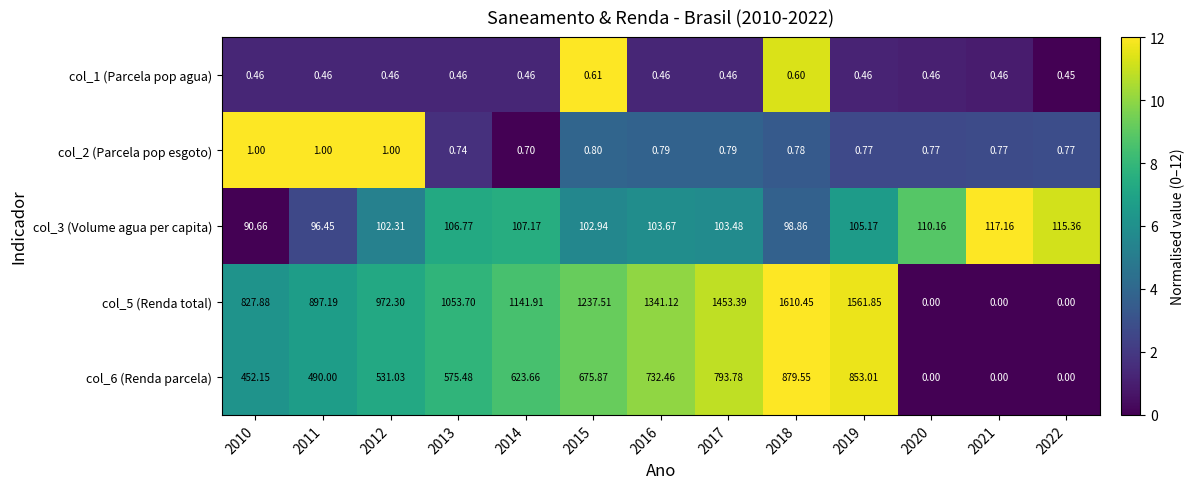

How many values in the col_6 (Renda parcela) series are below 575?

6